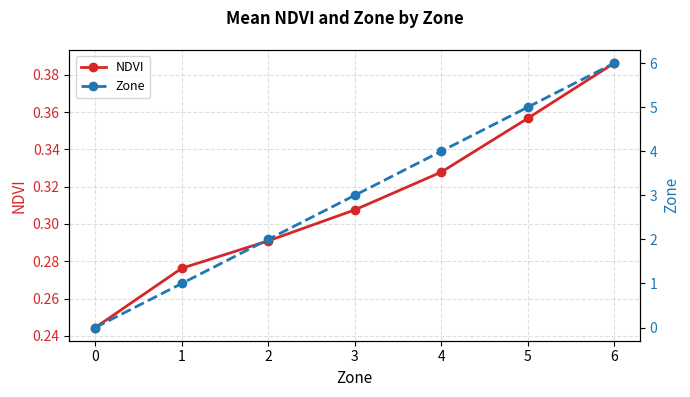

Where do NDVI and Zone first cross each other?

0 and 1